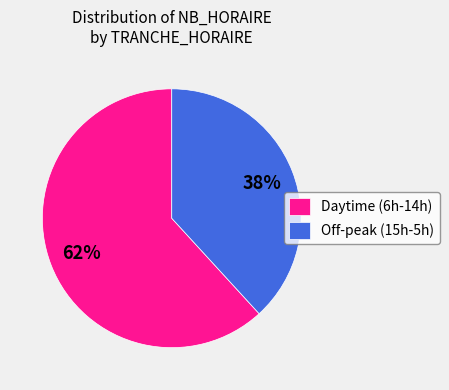

What is the smallest slice in the pie chart?

Off-peak (15h-5h)